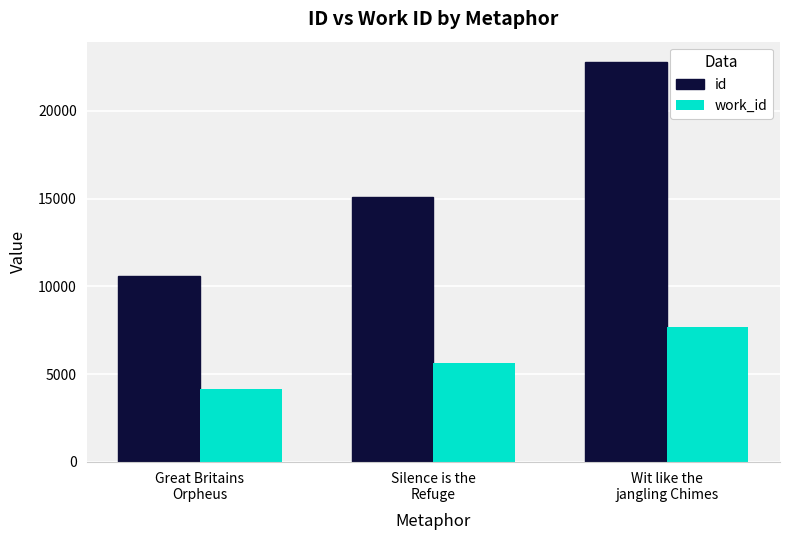

True or false: work_id has a value of 3690 at Silence is the
Refuge.

False